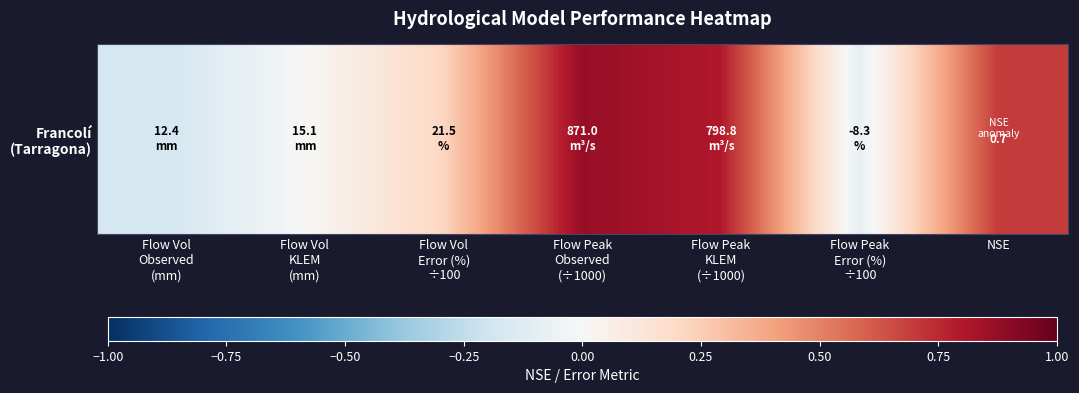

Where is the data nearest to the value 0?

Flow Vol
KLEM
(mm)